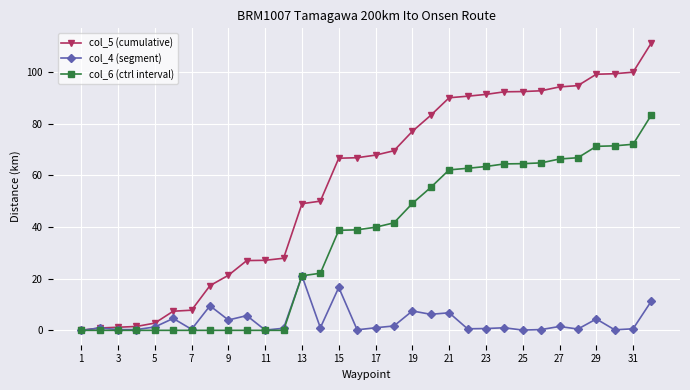

What is the value of the col_4 (segment) point at the 13th from the left?

21.1